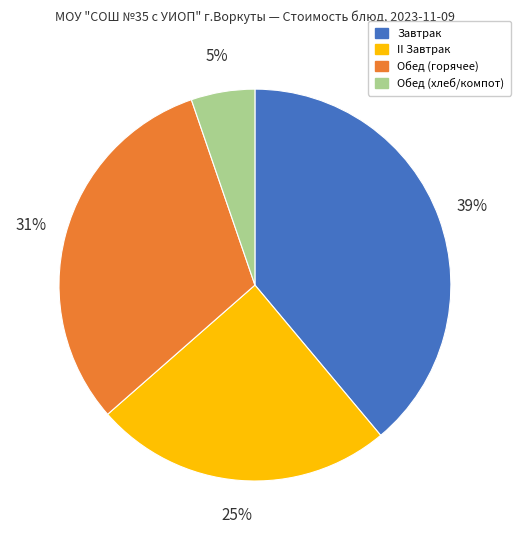

How many slices are in this pie chart?

4